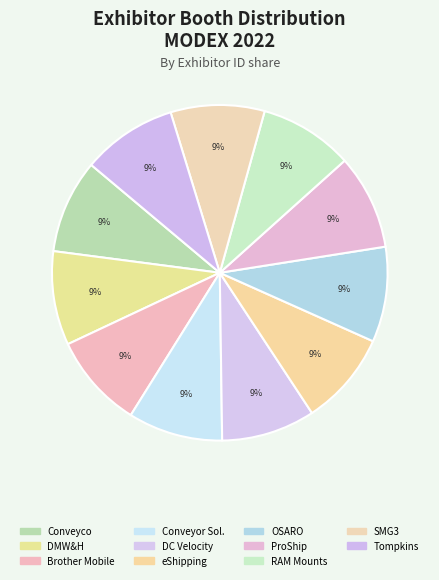

Count the number of slices in the pie.

11